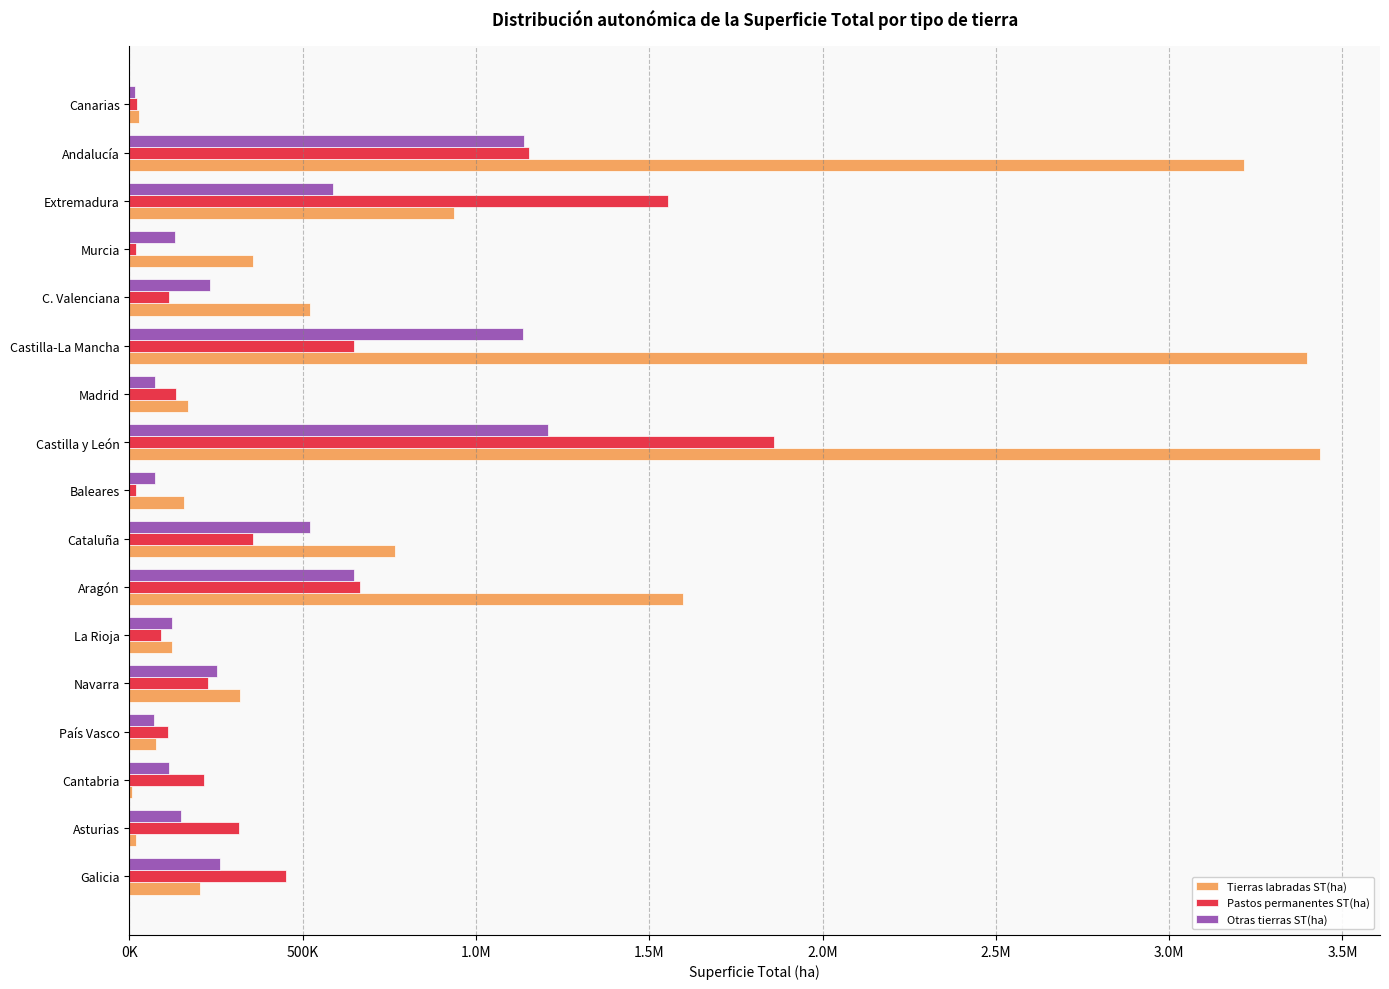

What is the sum of all Otras tierras ST(ha) values?

6741980